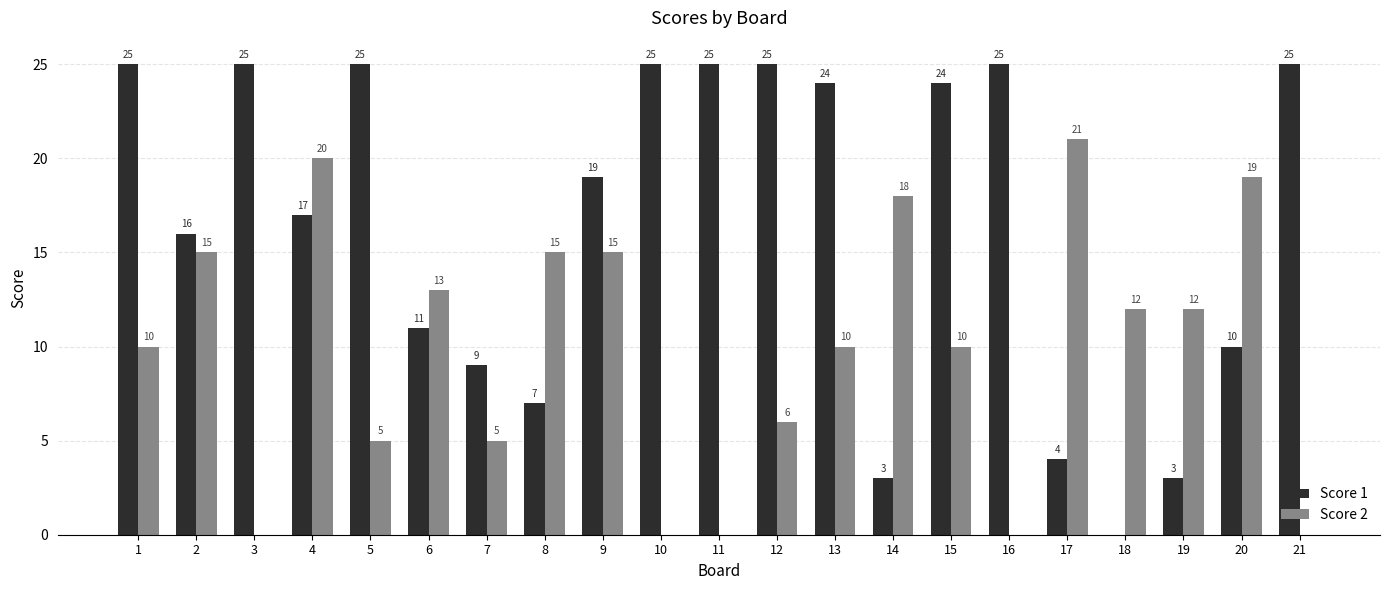

How many groups of bars are there?

21